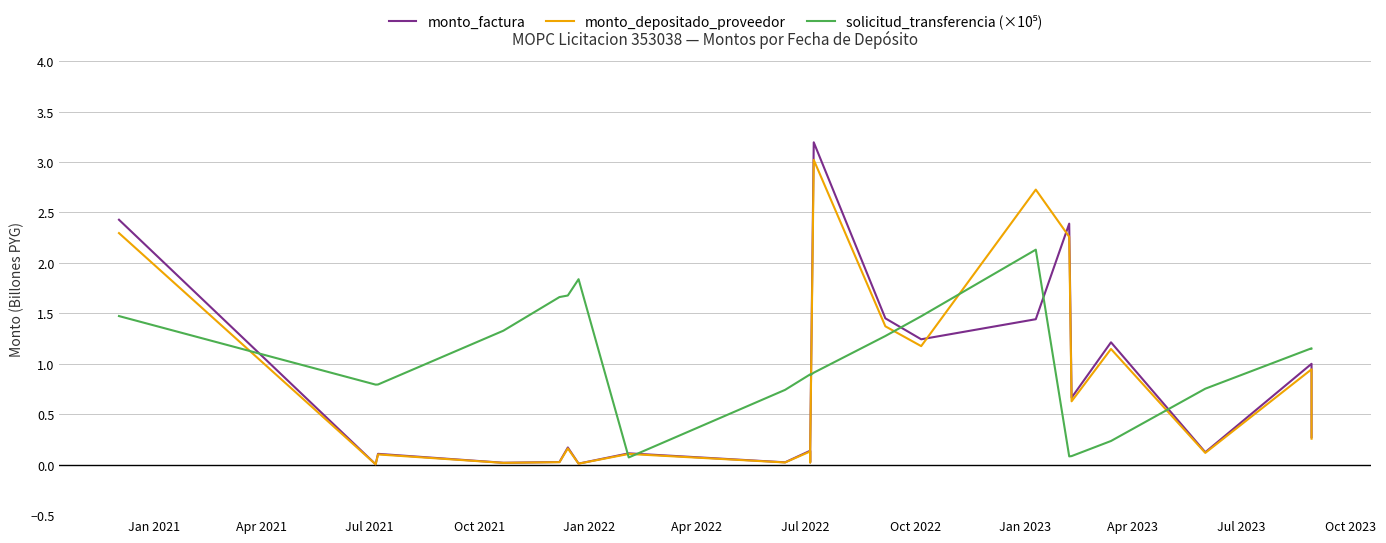

What is the total value across all series at Oct 2021?

1.4